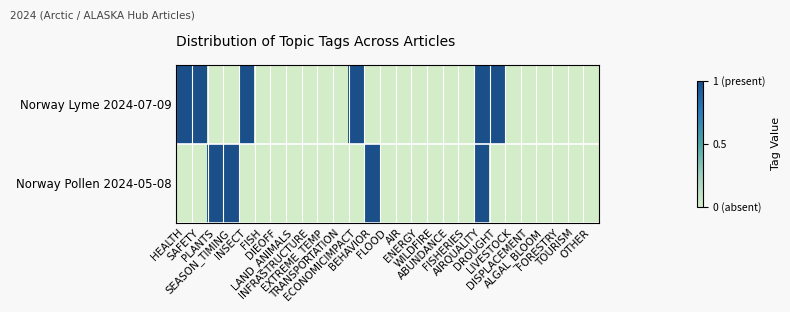

What is the total value across all series at BEHAVIOR?

1